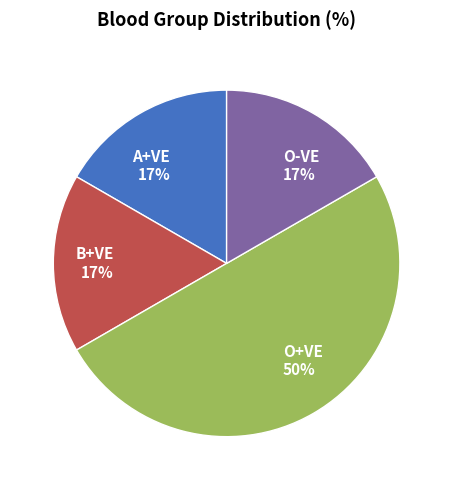

To the nearest percent, what percentage of the pie is O+VE?

50%